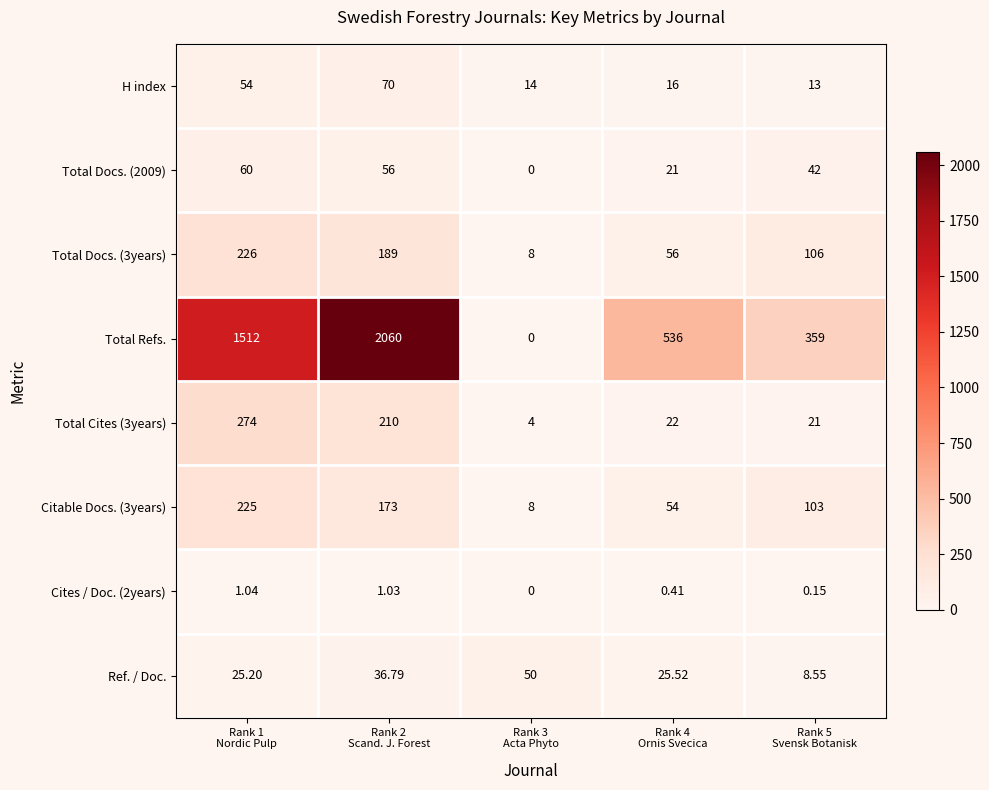

How many positive values does the Total Docs. (2009) series have?

4